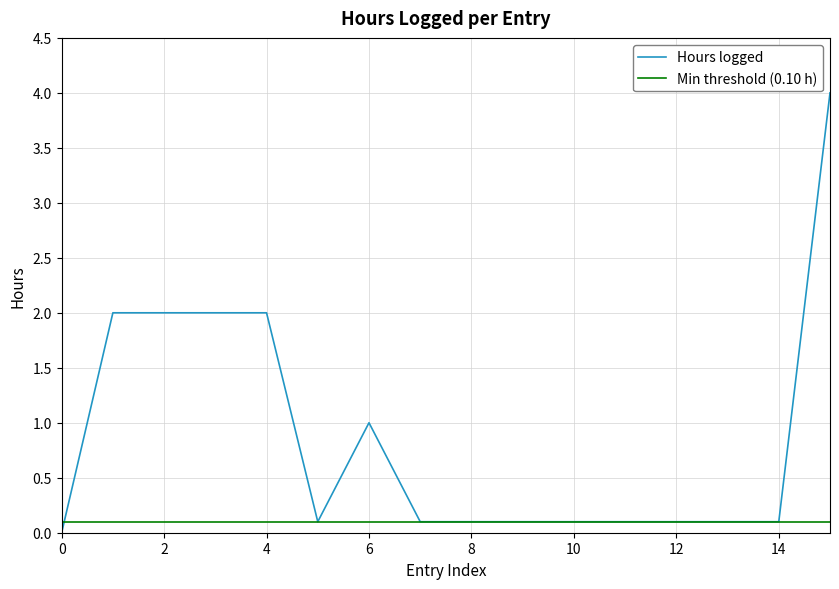

The value of Hours logged at 0 is 0.0. True or false?

True